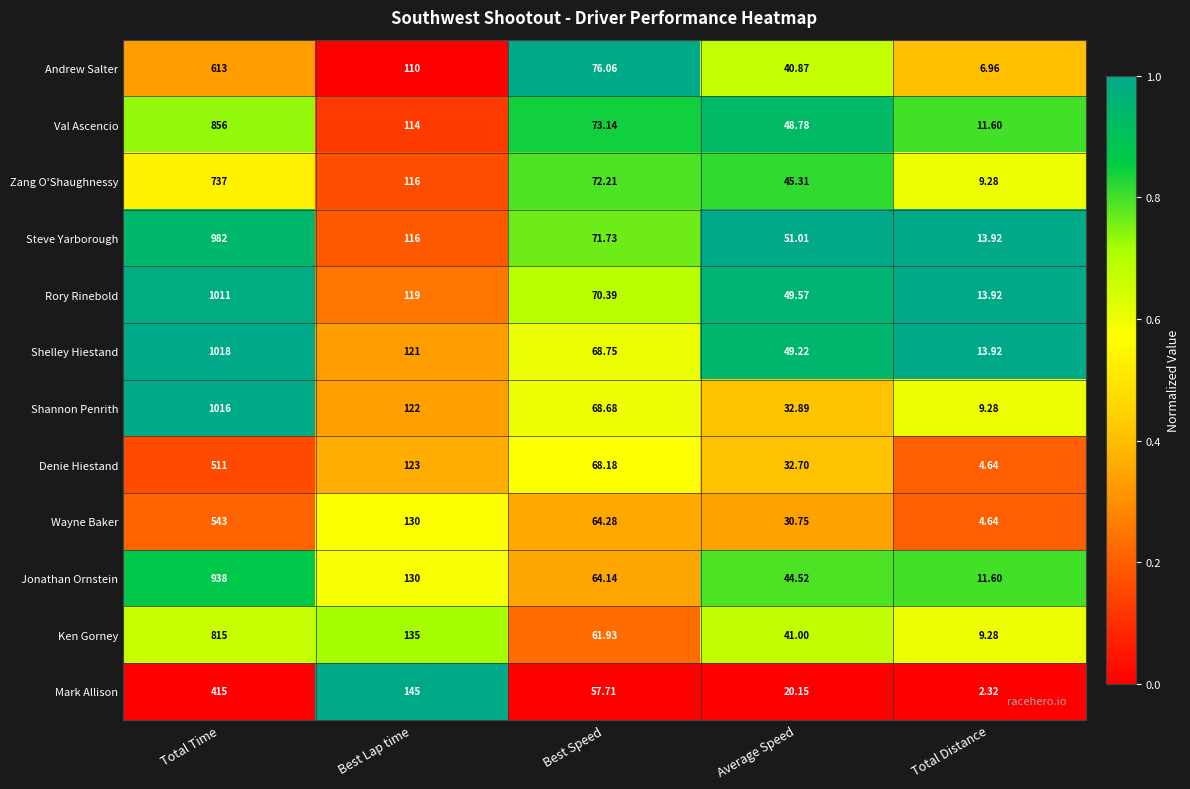

Count the number of data series in this chart.

12